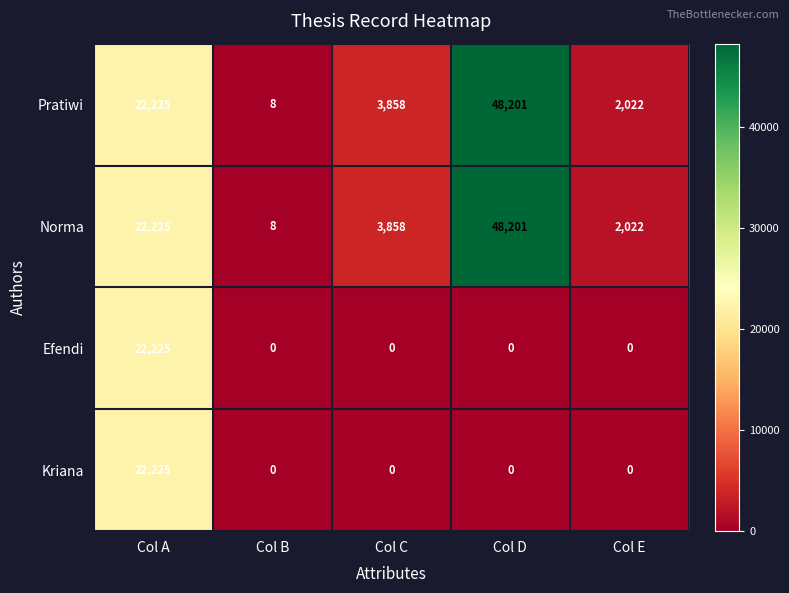

Reading right to left, list all the values displayed in this chart.

Pratiwi: 2022	48201	3858	8	22225
Norma: 2022	48201	3858	8	22225
Efendi: 0	0	0	0	22225
Kriana: 0	0	0	0	22225